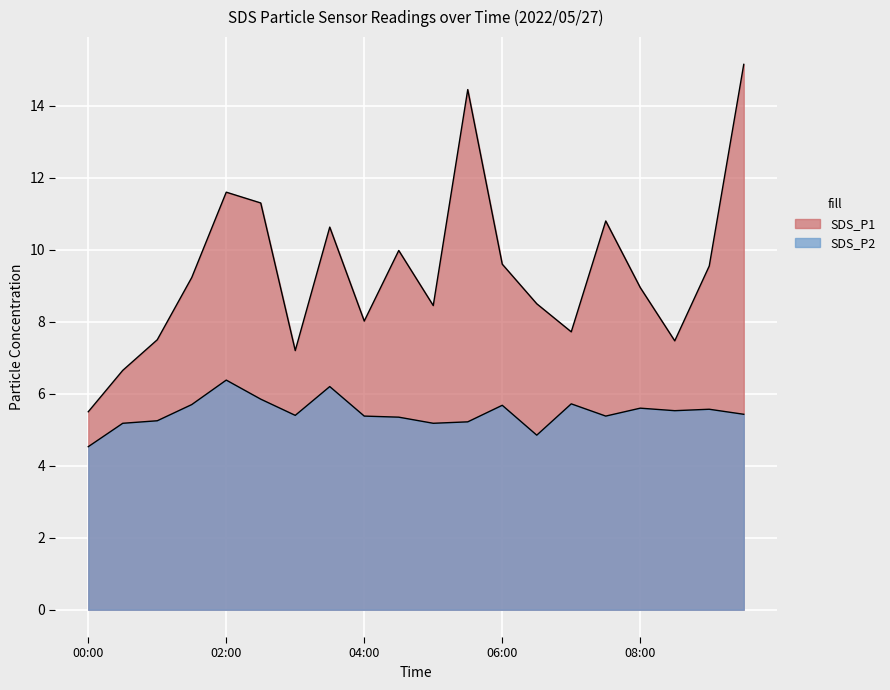

Reading left to right, extract all data points from this chart.

SDS_P1: 5.5	6.7	7.5	9.2	11.6	11.3	7.2	10.6	8.0	10.0	8.4	14.4	9.6	8.5	7.7	10.8	8.9	7.5	9.6	15.2
SDS_P2: 4.5	5.2	5.2	5.7	6.4	5.8	5.4	6.2	5.4	5.3	5.2	5.2	5.7	4.8	5.7	5.4	5.6	5.5	5.6	5.4